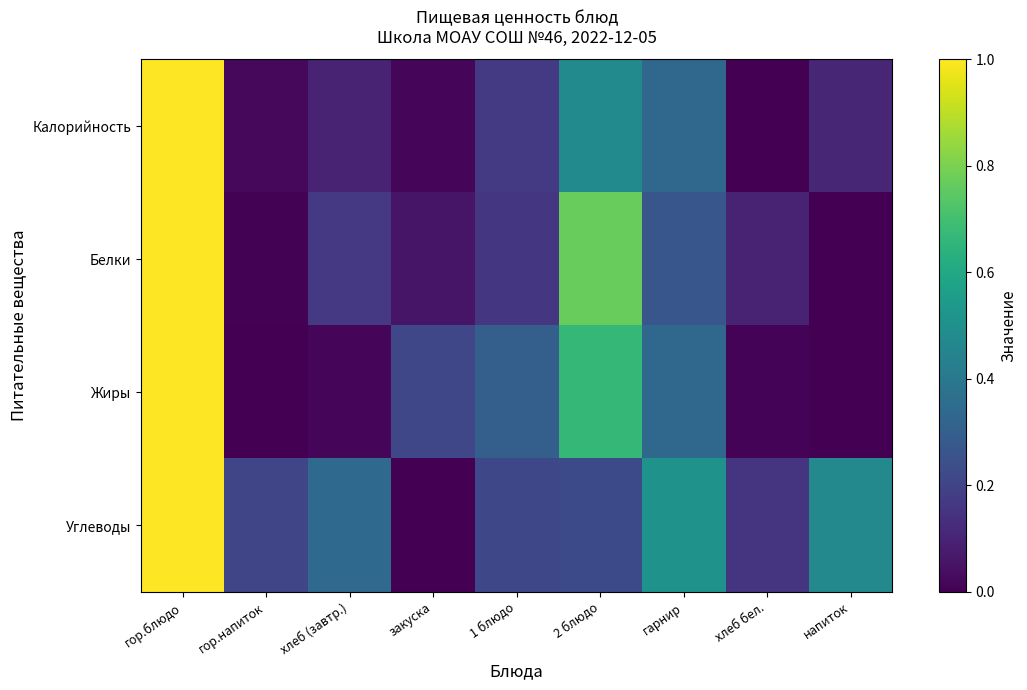

What is the total value across all series at напиток?

0.6